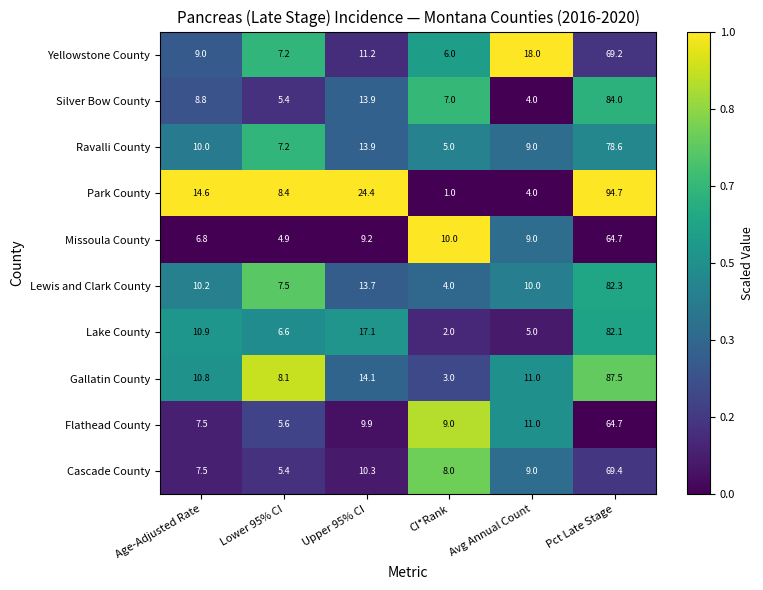

The Ravalli County series shows 13.9 at Upper 95% CI. True or false?

True